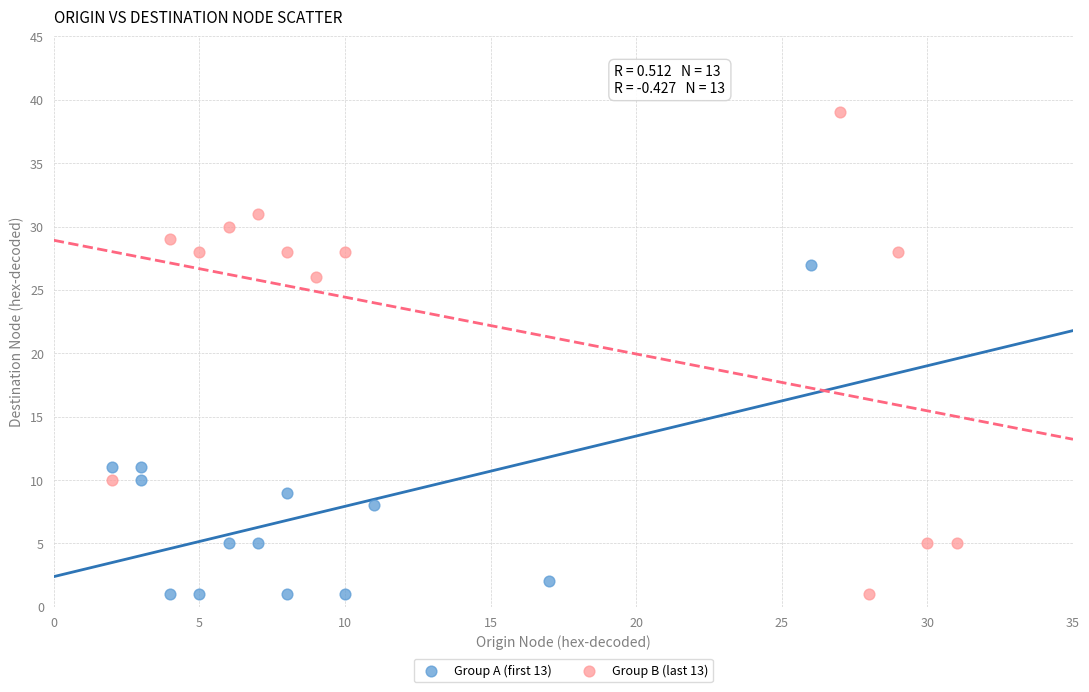

Which series contains the highest Y value?

Group B (last 13)